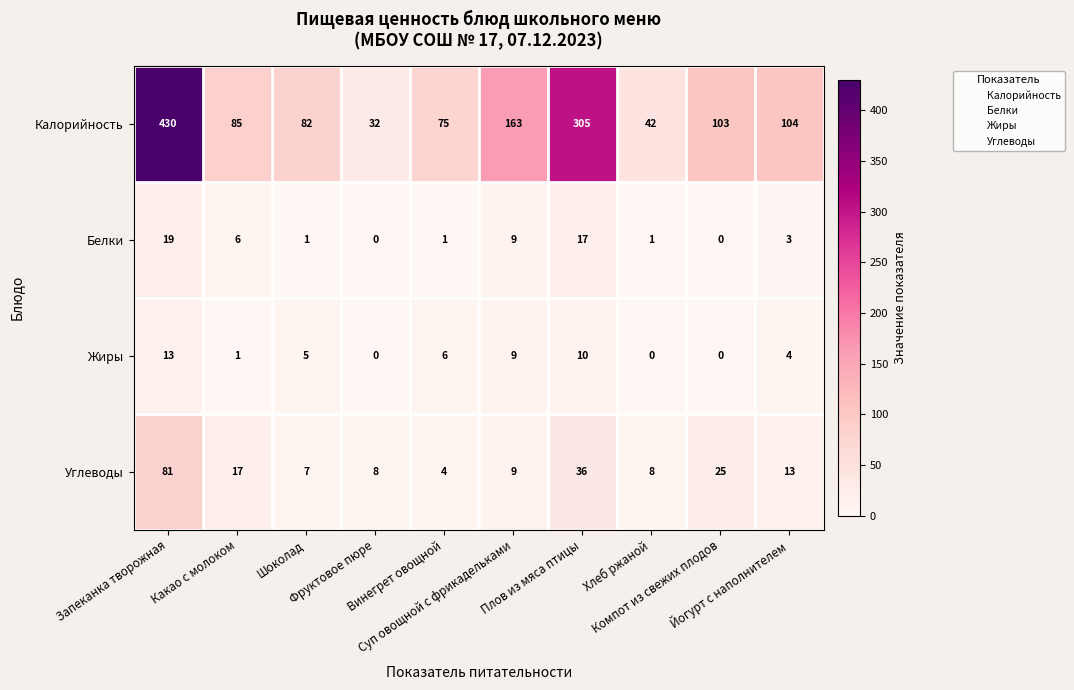

What is the difference between the maximum and second lowest values in the Углеводы series?

74